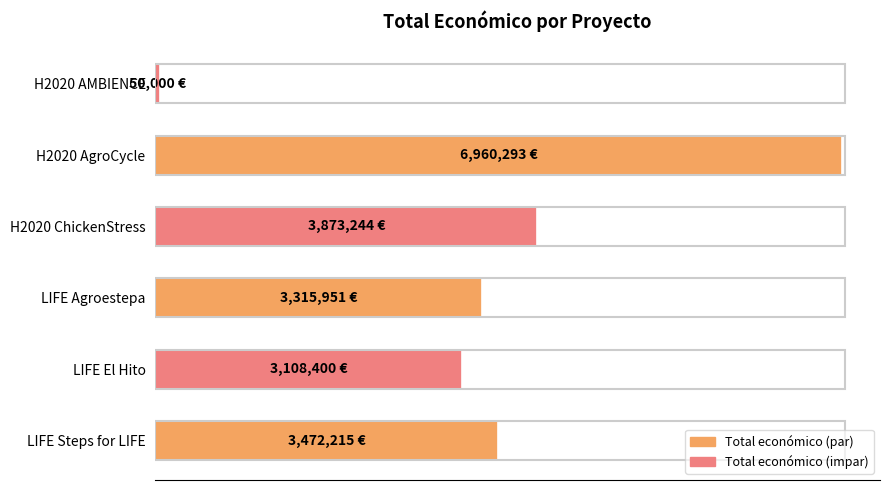

Are the bars horizontal?

Yes